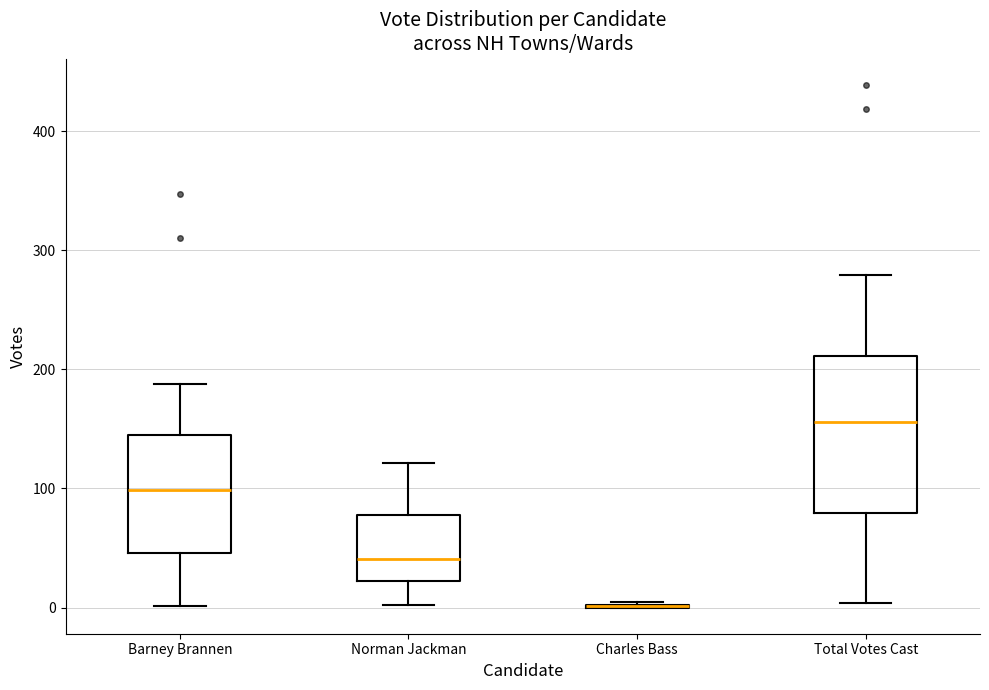

Reading left to right, read every box against the y-axis: the position of its median line, the range the box covers, and the ends of its whiskers. The values are not printed on the chart, so give them approximately, as read against the axis.

Barney Brannen: median 100, box 50 to 150, whiskers 0 to 190
Norman Jackman: median 40, box 20 to 80, whiskers 0 to 120
Charles Bass: box collapsed to a line at 0, whiskers 0 to 10
Total Votes Cast: median 160, box 80 to 210, whiskers 0 to 280